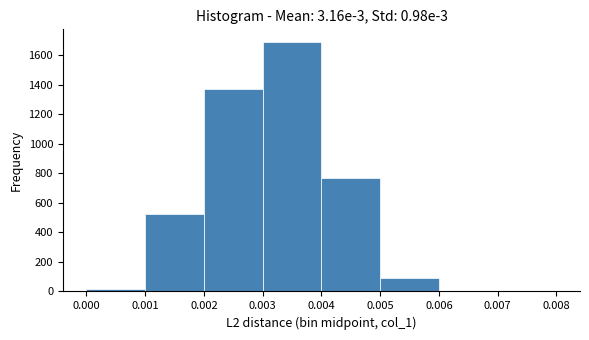

What is the height of the bar covering 0.003 to 0.004 on the x-axis? The values are not printed on the chart, so give them approximately, as read against the axis.

1680